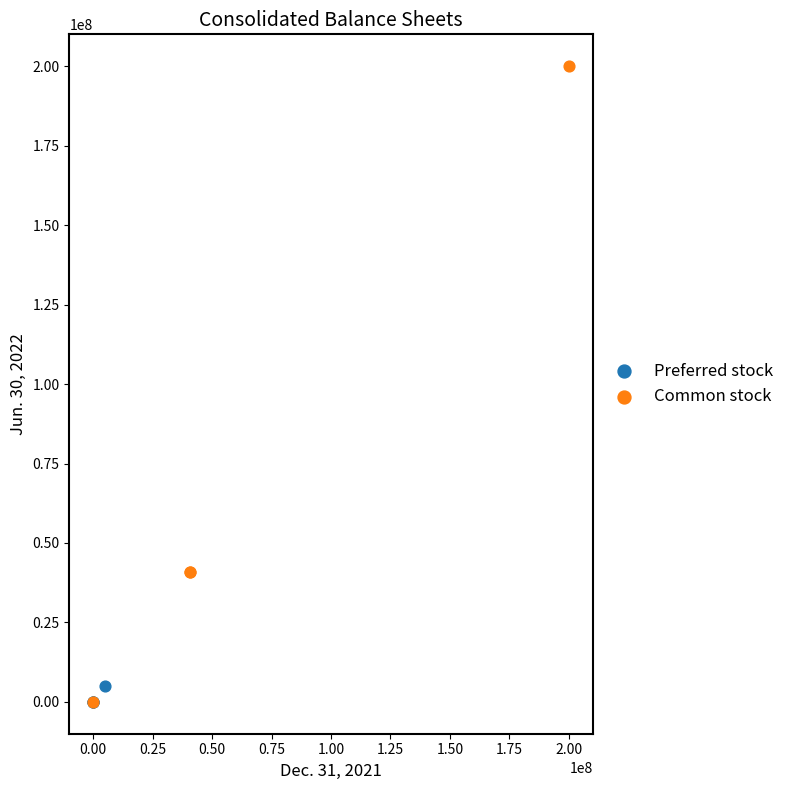

What are all the series names shown in the legend?

Preferred stock, Common stock